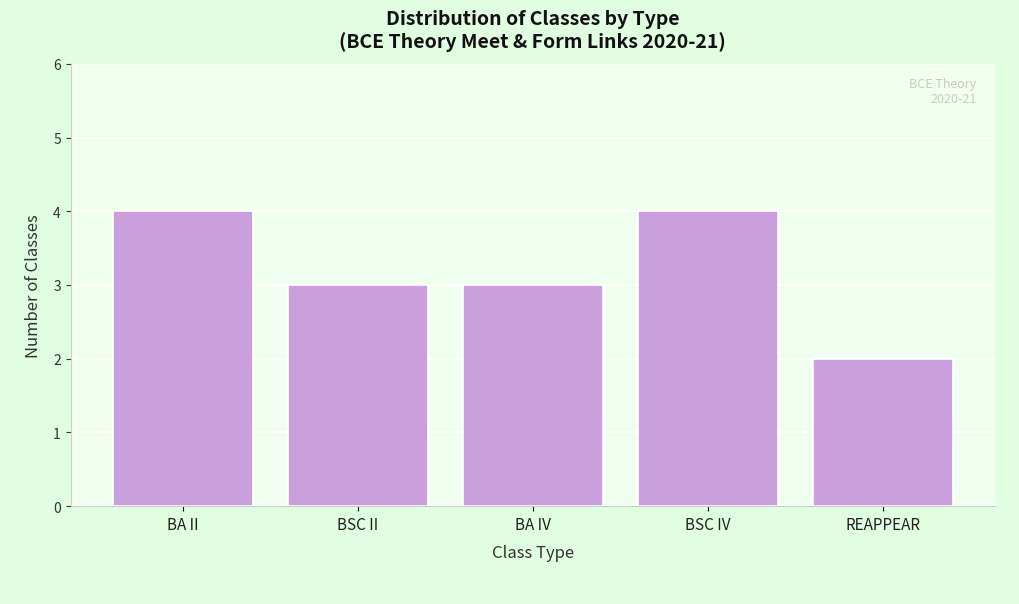

Reading left to right, extract all data points from this chart.

4	3	3	4	2